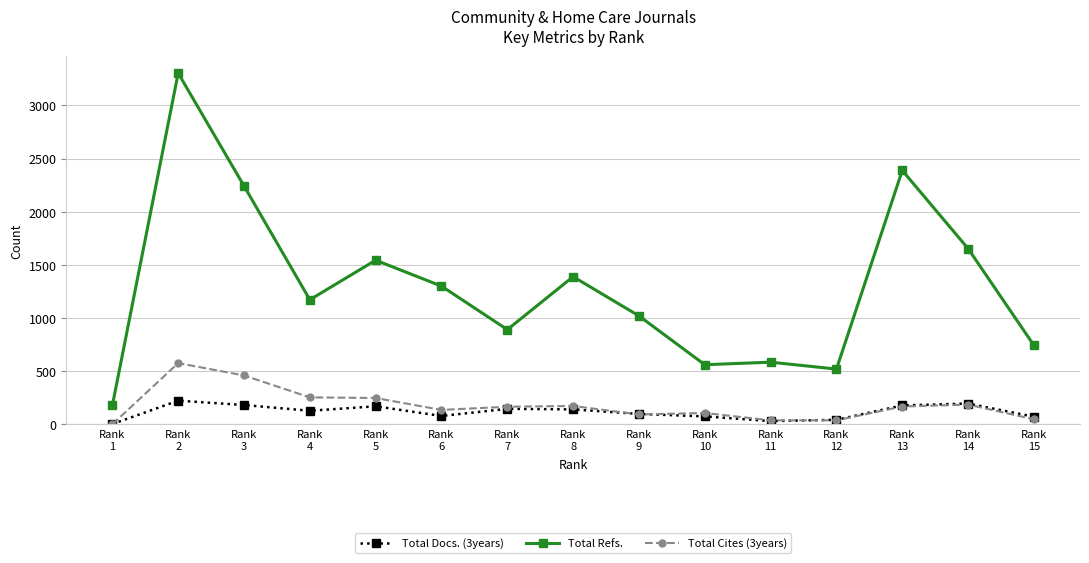

True or false: Total Refs. has more than 2 points higher than both neighbors.

True